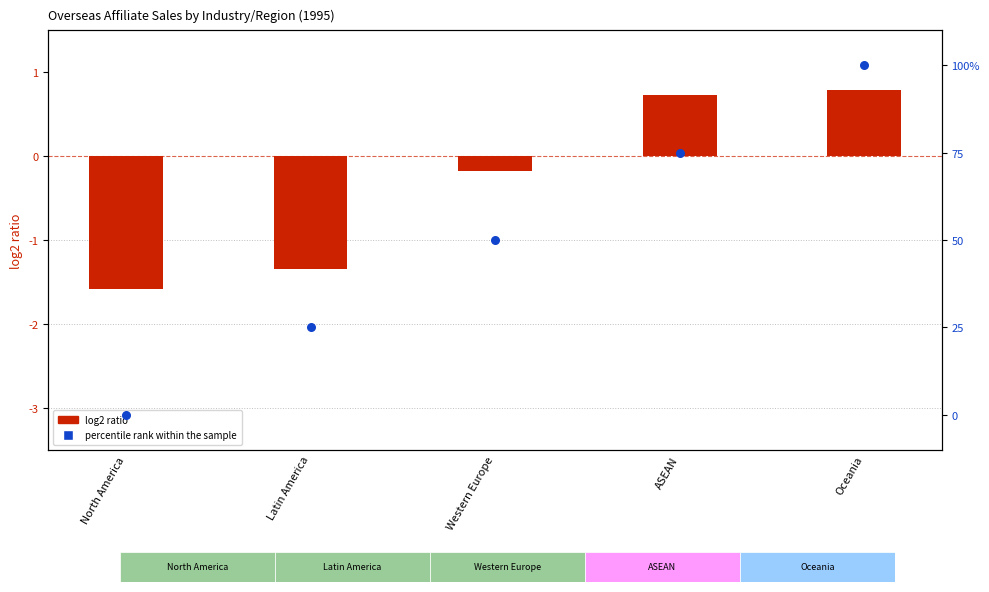

At how many categories does at least one series exceed 3?

4